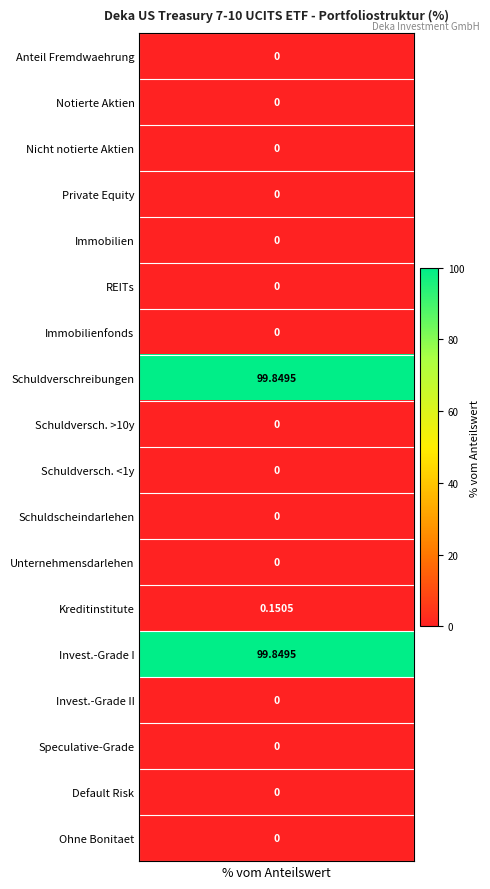

True or false: the data shows 0.0 at 20.

True